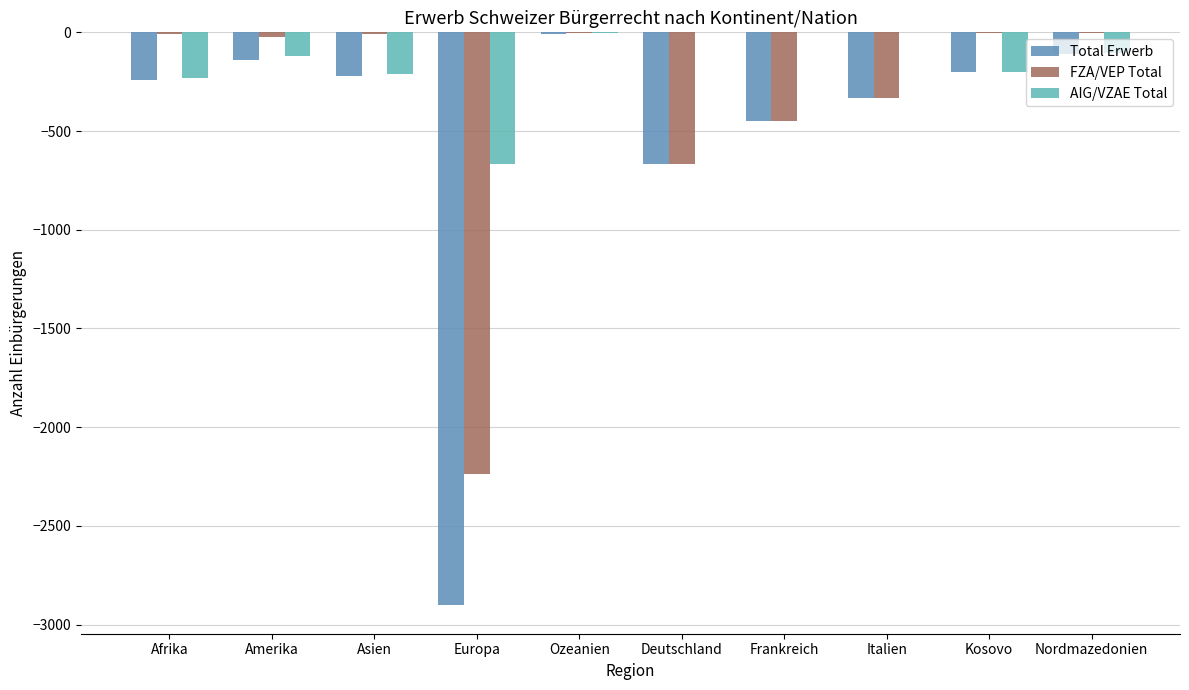

Which series changed the most between Europa and Ozeanien?

Total Erwerb